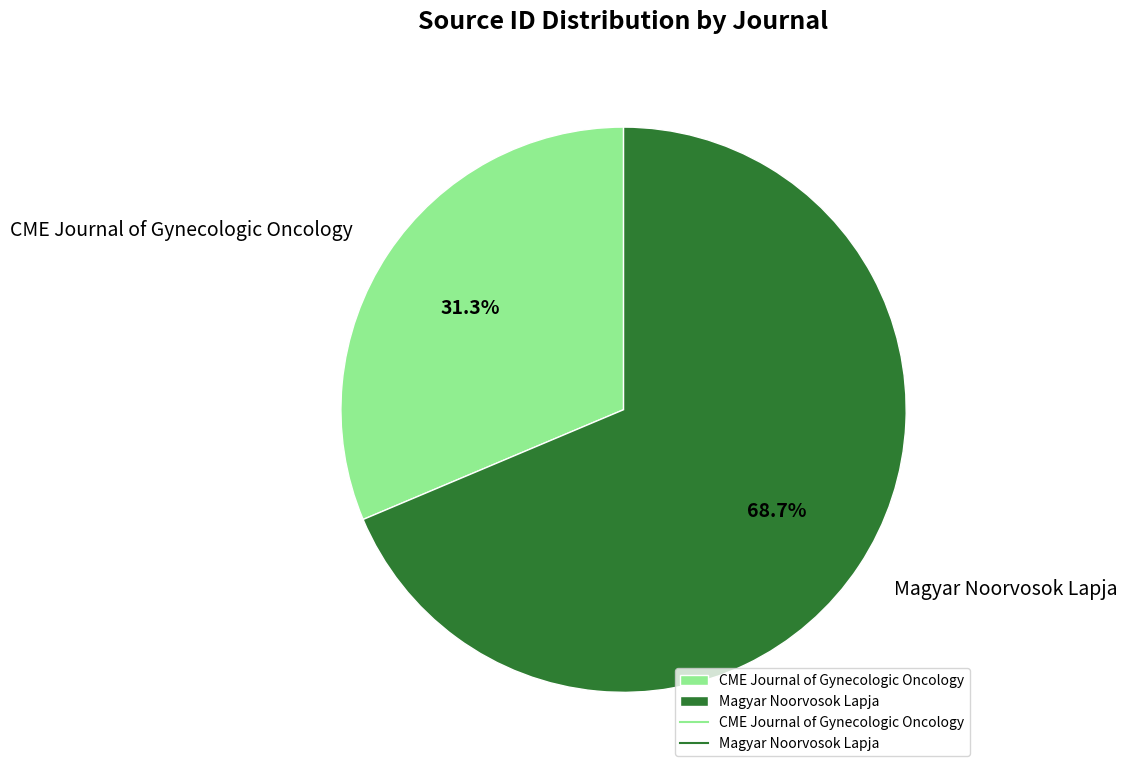

How many segments does this pie chart have?

2